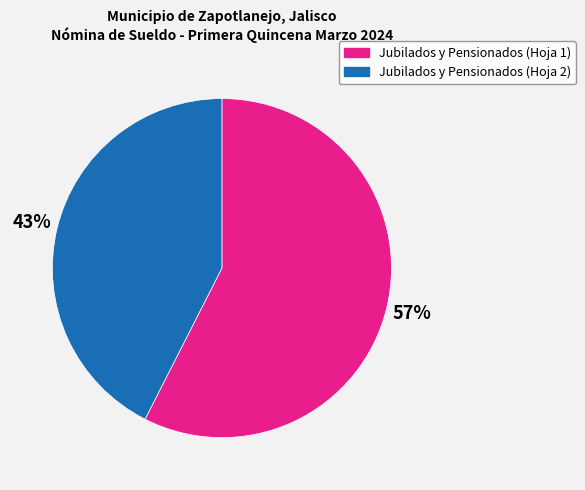

Rank the categories by value from highest to lowest.

Jubilados y Pensionados (Hoja 1), Jubilados y Pensionados (Hoja 2)